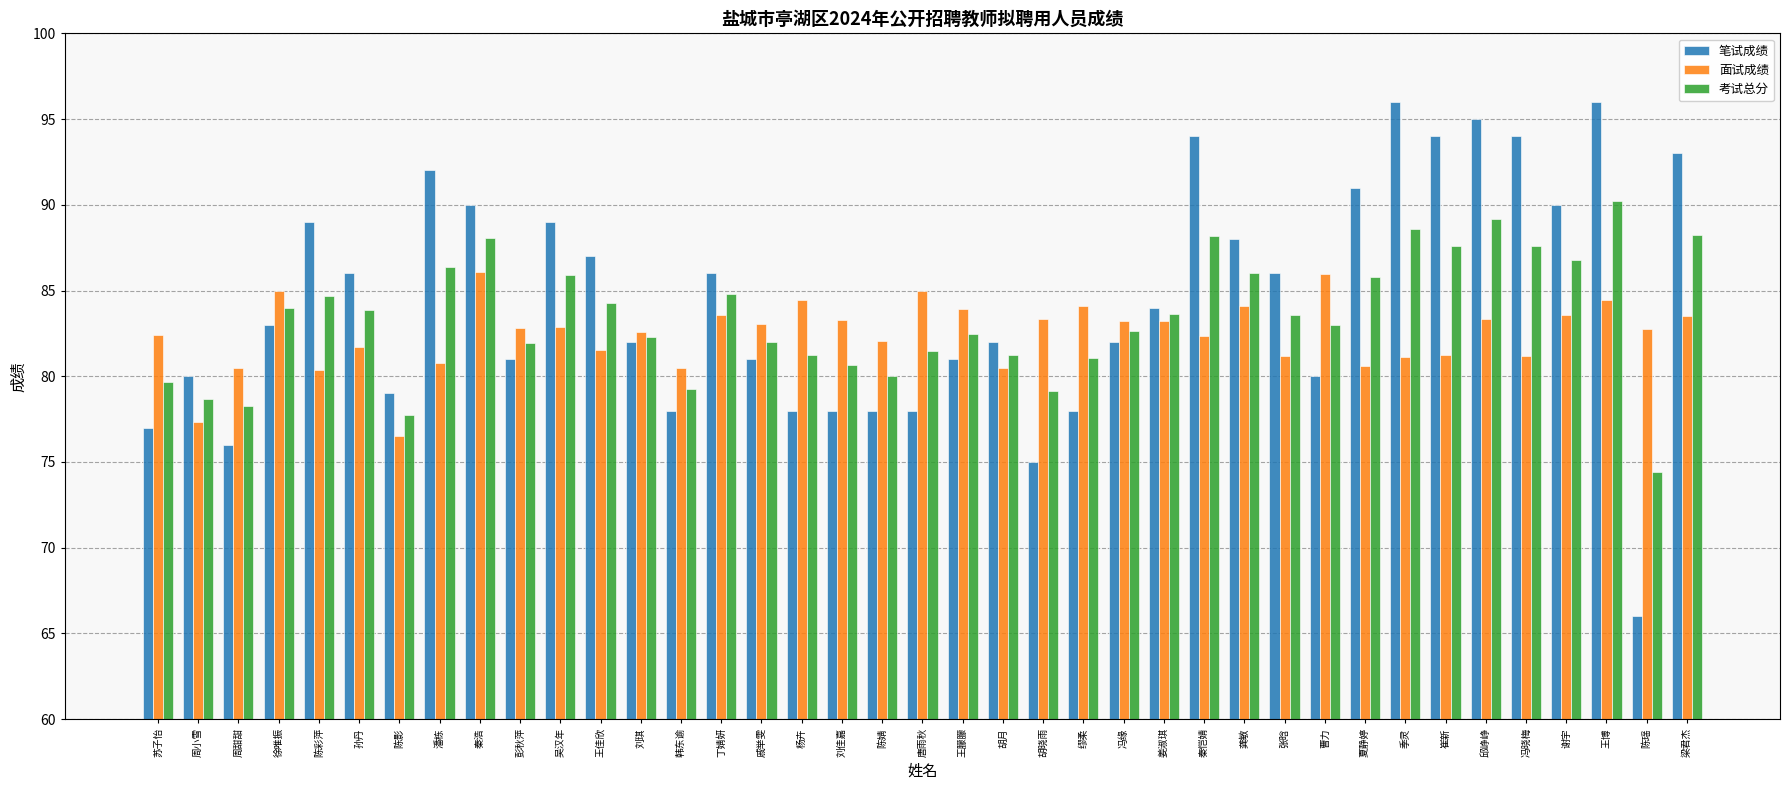

What is the maximum value for 考试总分?

90.2